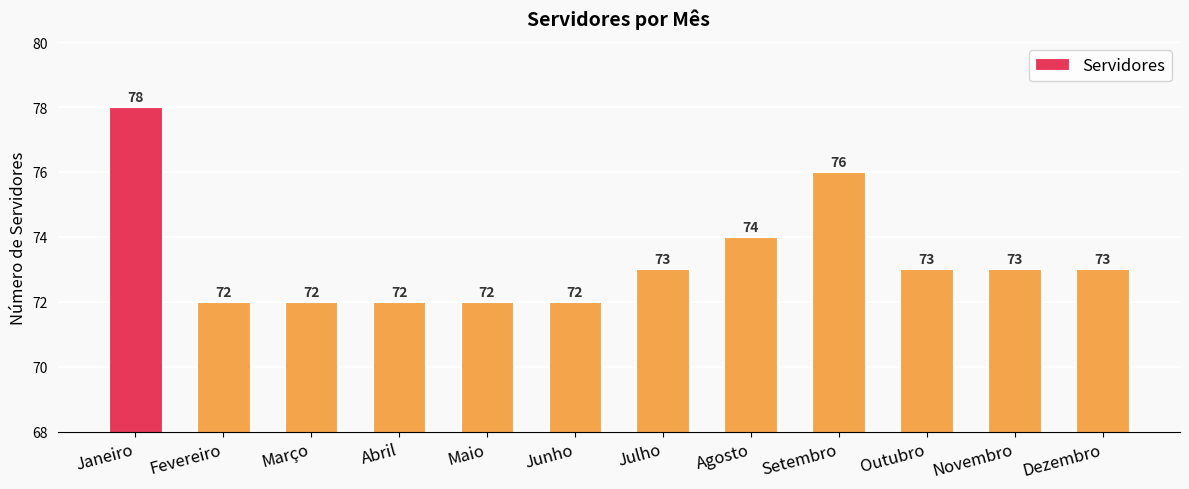

How many values are below 73?

5